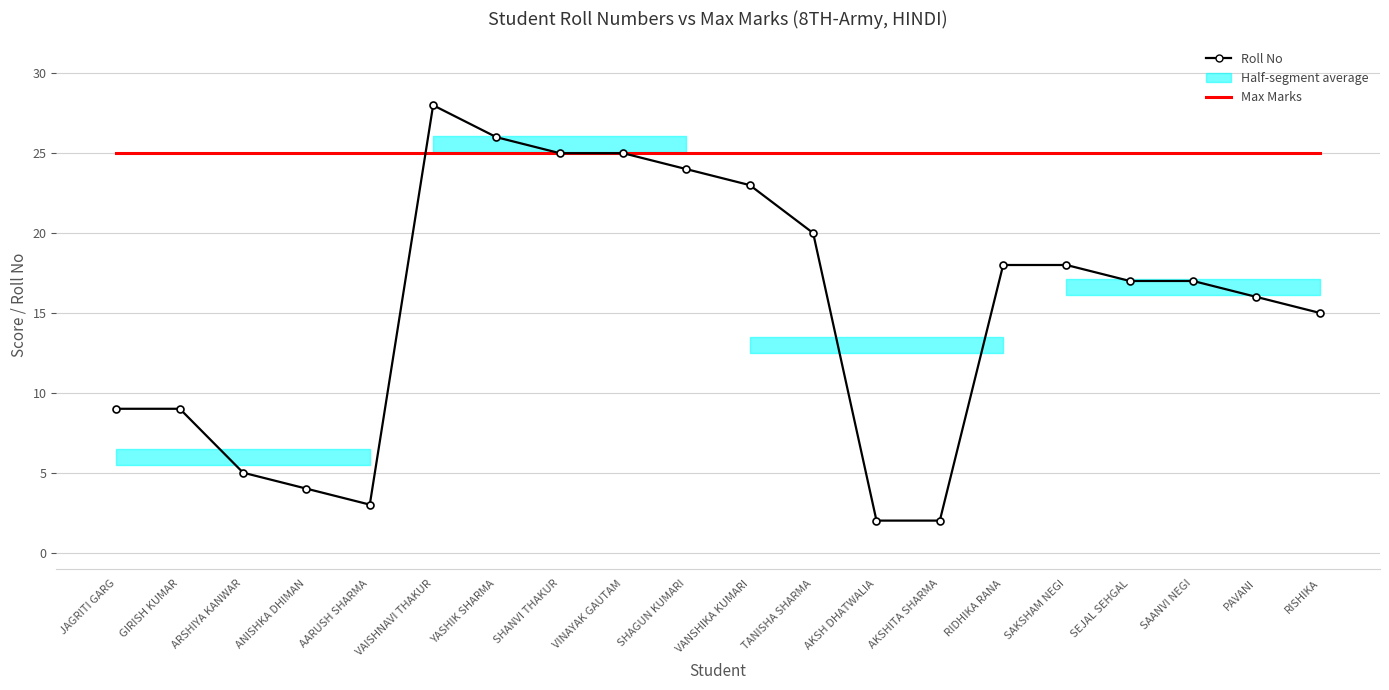

The Roll No series shows 3 at AARUSH SHARMA. True or false?

True